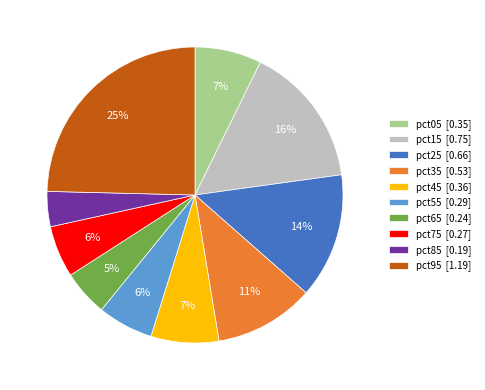

Does pct35 [0.53] represent more than half of the total?

No